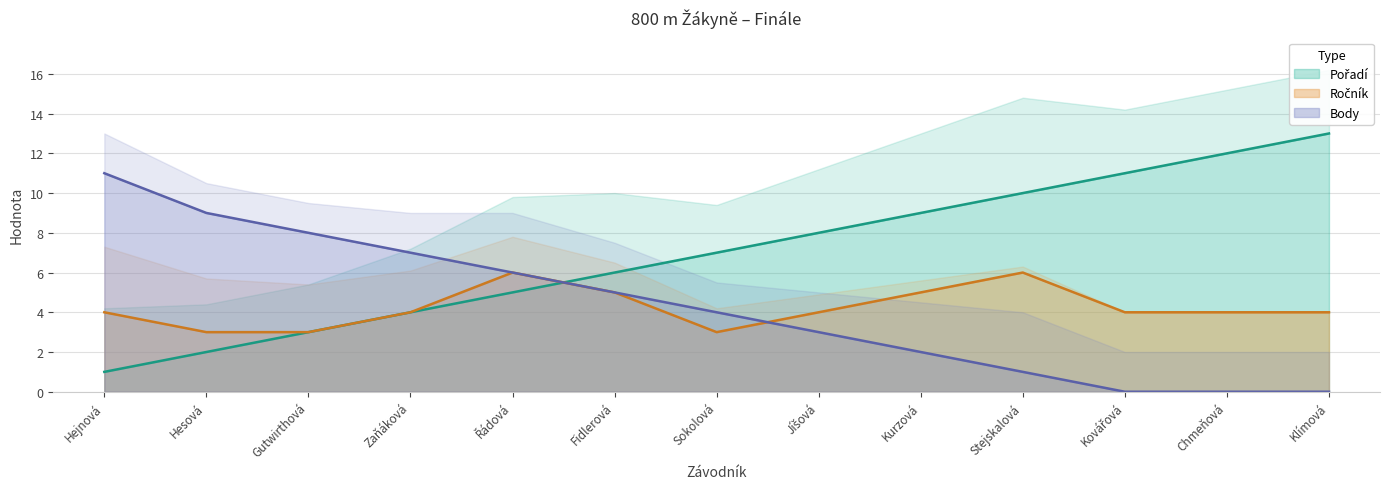

Does the chart display data point markers on the line(s)?

No